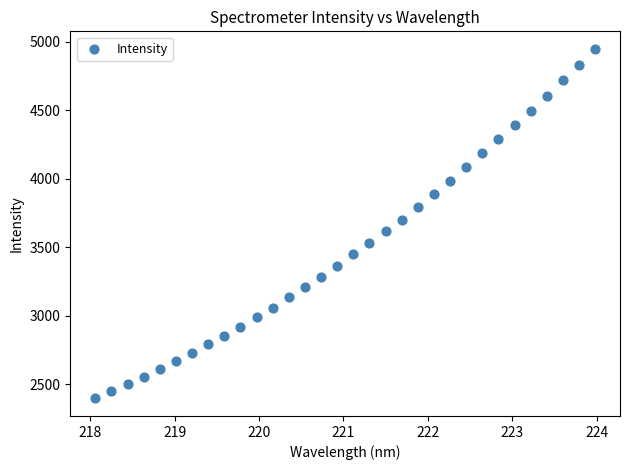

What is the range of Y values (max minus min)?

2552.5